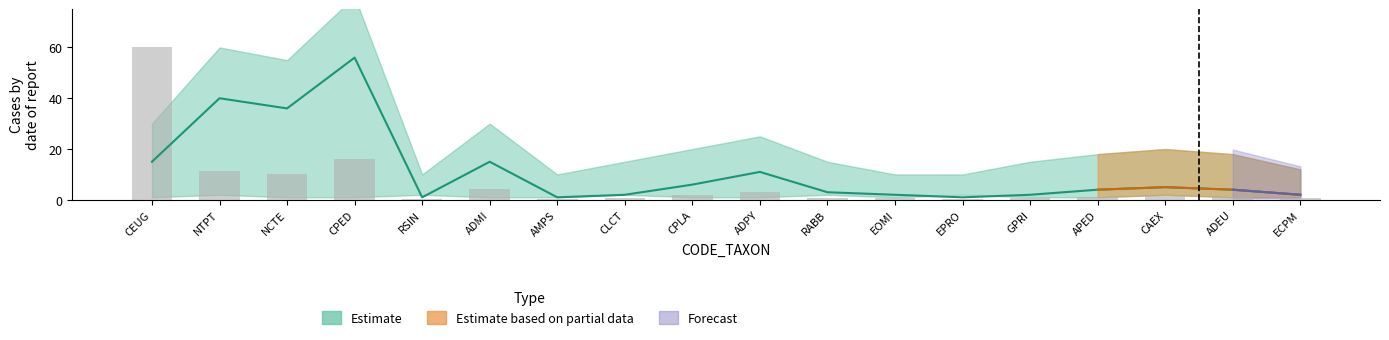

At CAEX, list the series in order from largest to smallest.

mid, bars